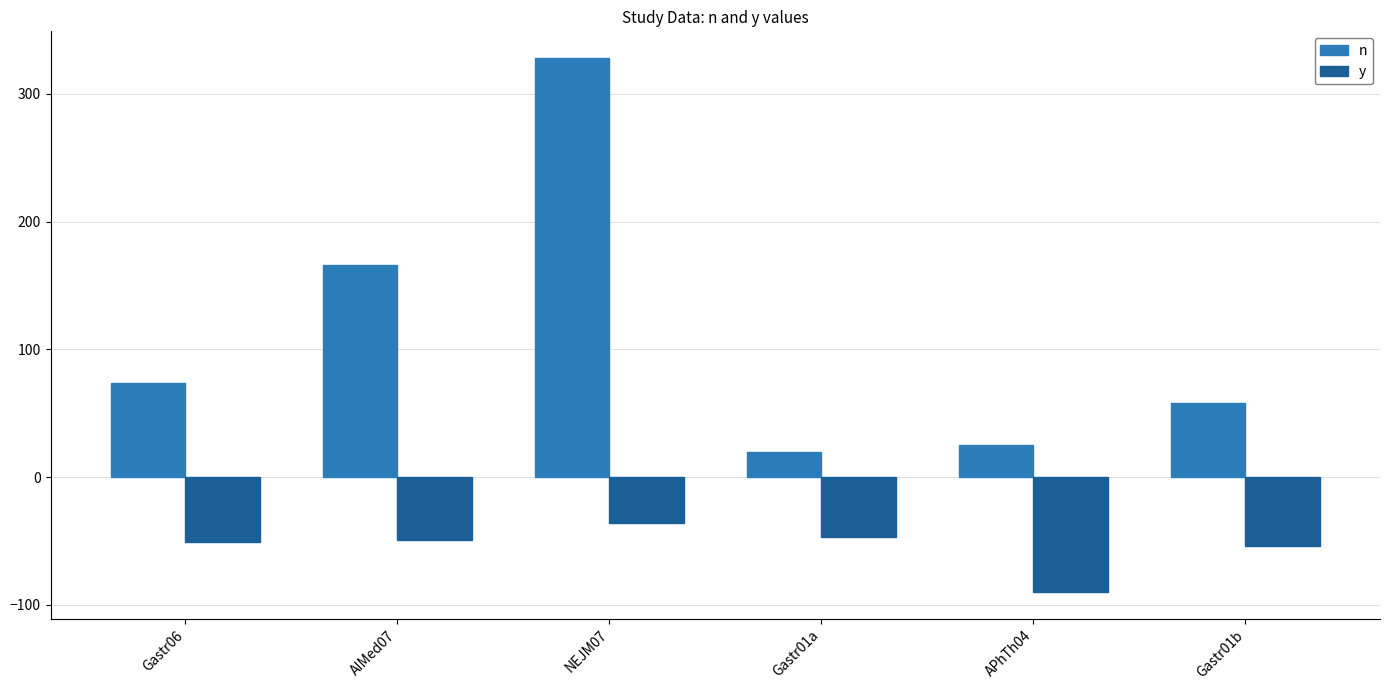

What is the value of the n bar at the 6th from the left?

58